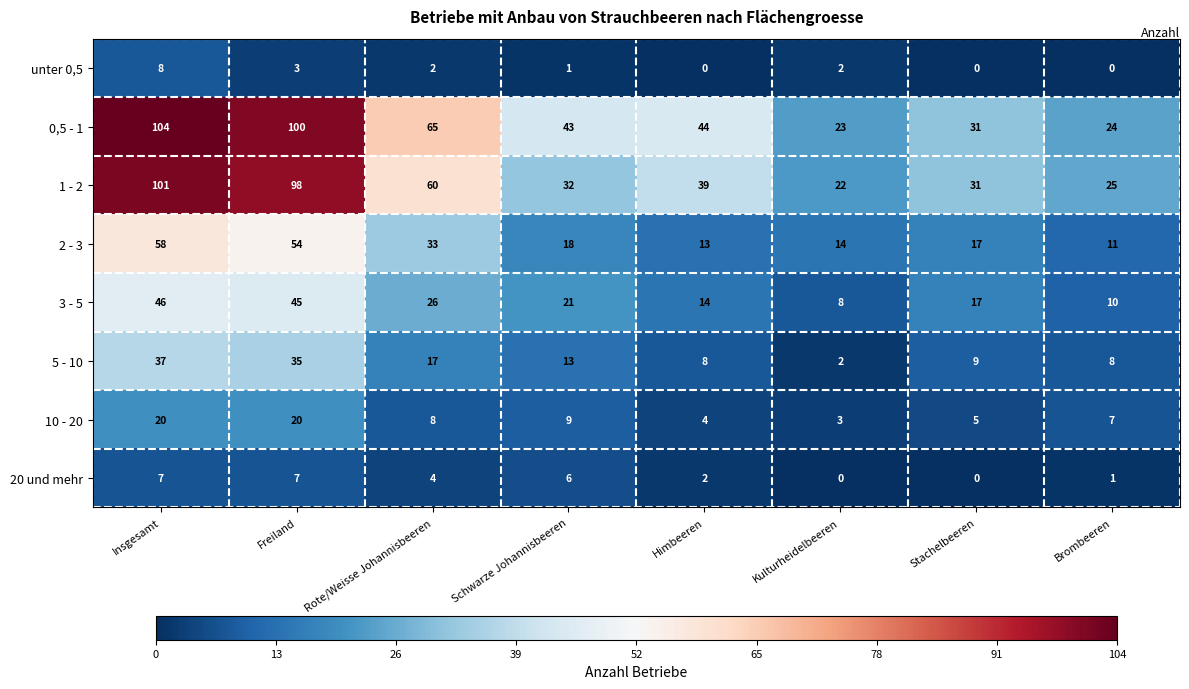

True or false: 10 - 20 has a value of 2 at Himbeeren.

False